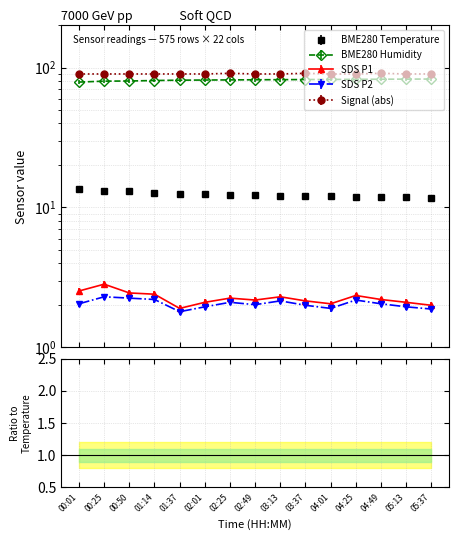

True or false: BME280 Humidity has more than 1 points higher than both neighbors.

False